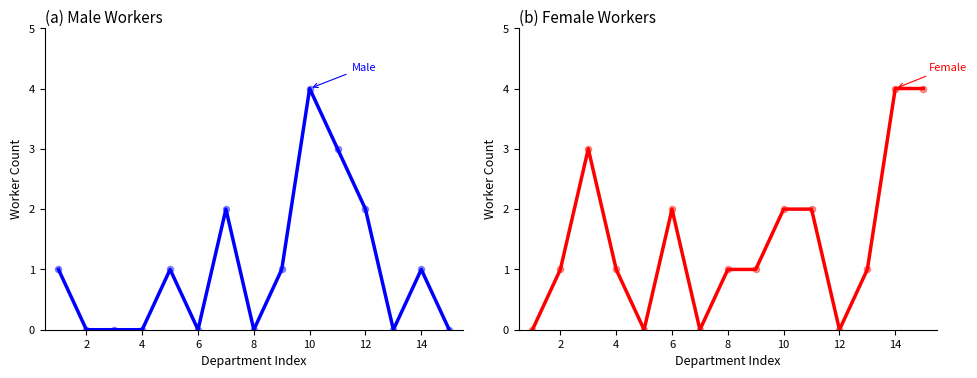

Is the value of Male at 12 greater than the value of Female at 0?

Yes